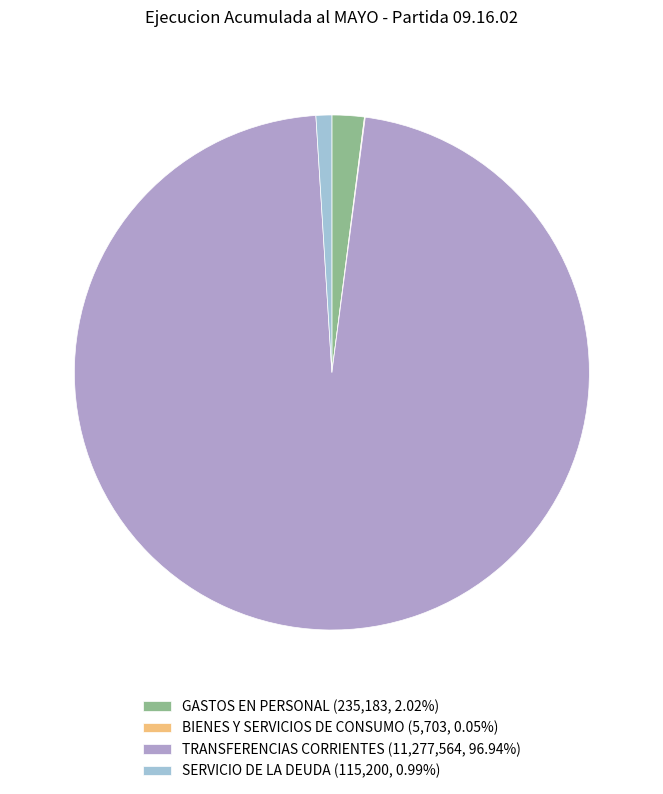

Is there a majority slice in this chart?

Yes